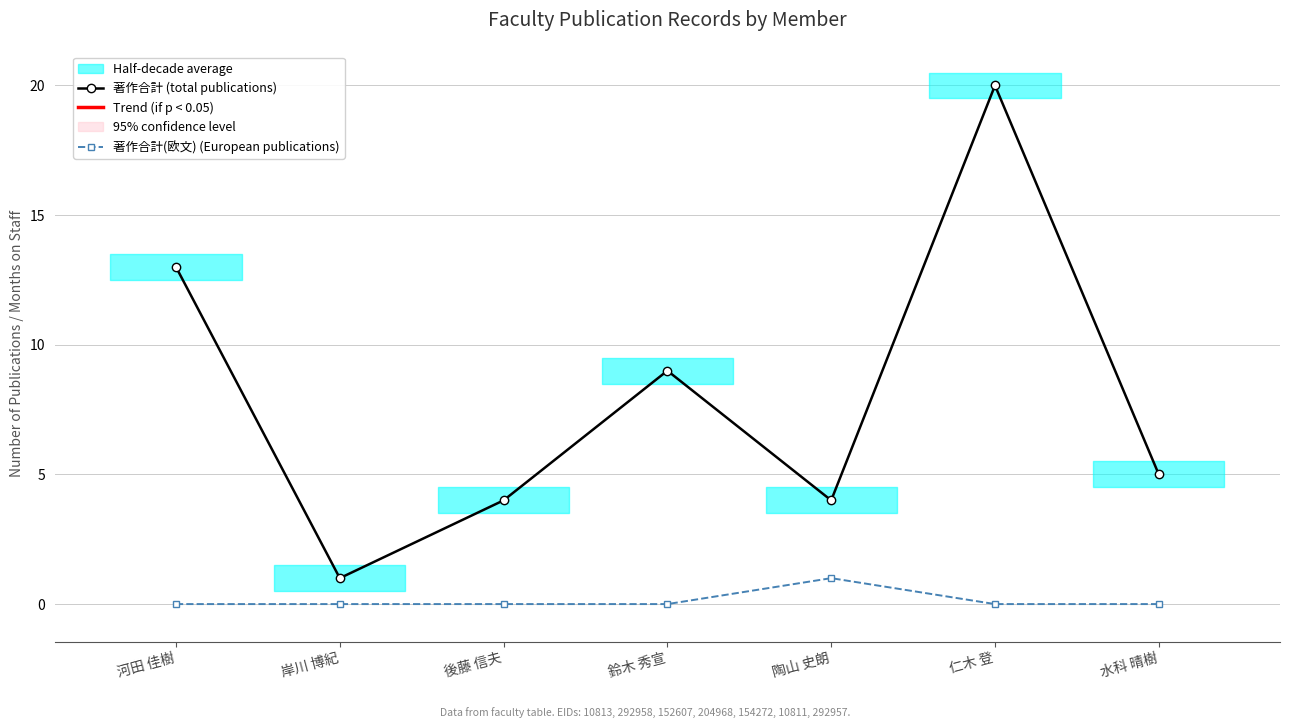

Read the 著作合計 (total publications) value at 後藤 信夫.

4